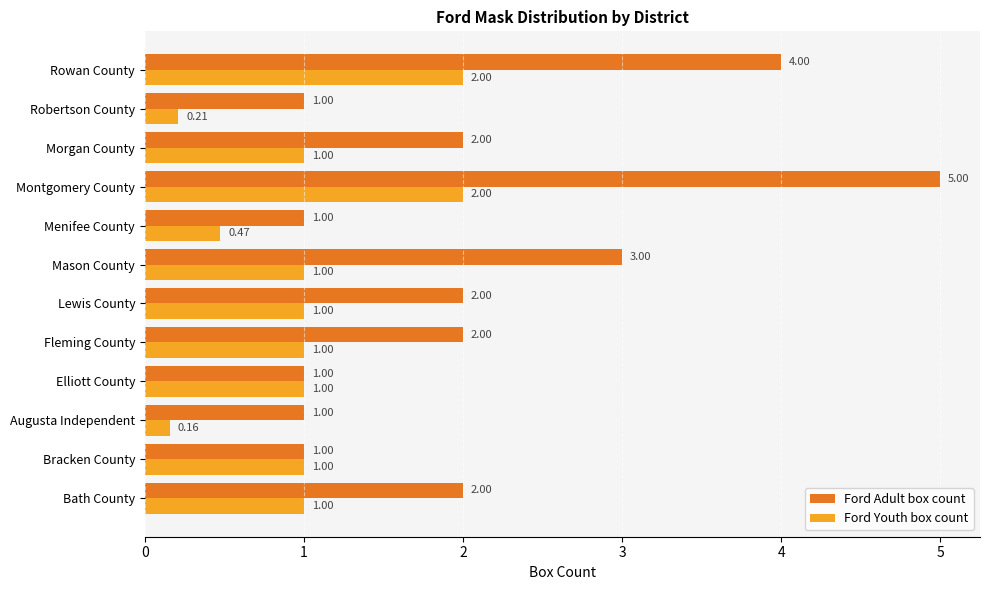

Which series has the largest total across all categories?

Ford Adult box count